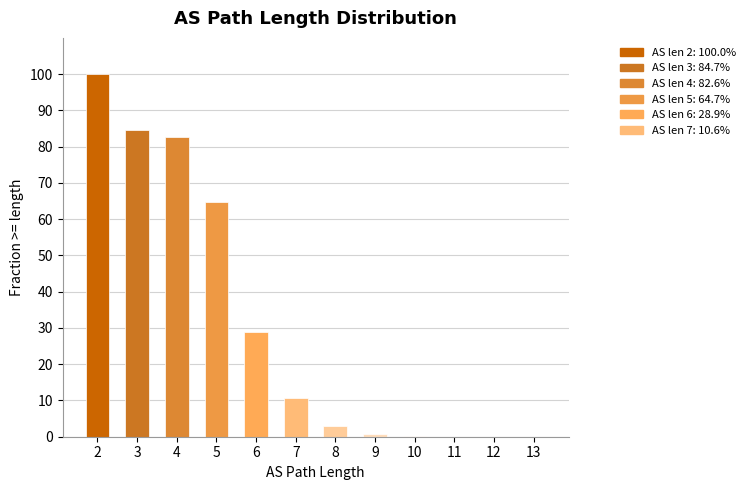

Approximately how many times larger is the value at 3 compared to 6?

2.9